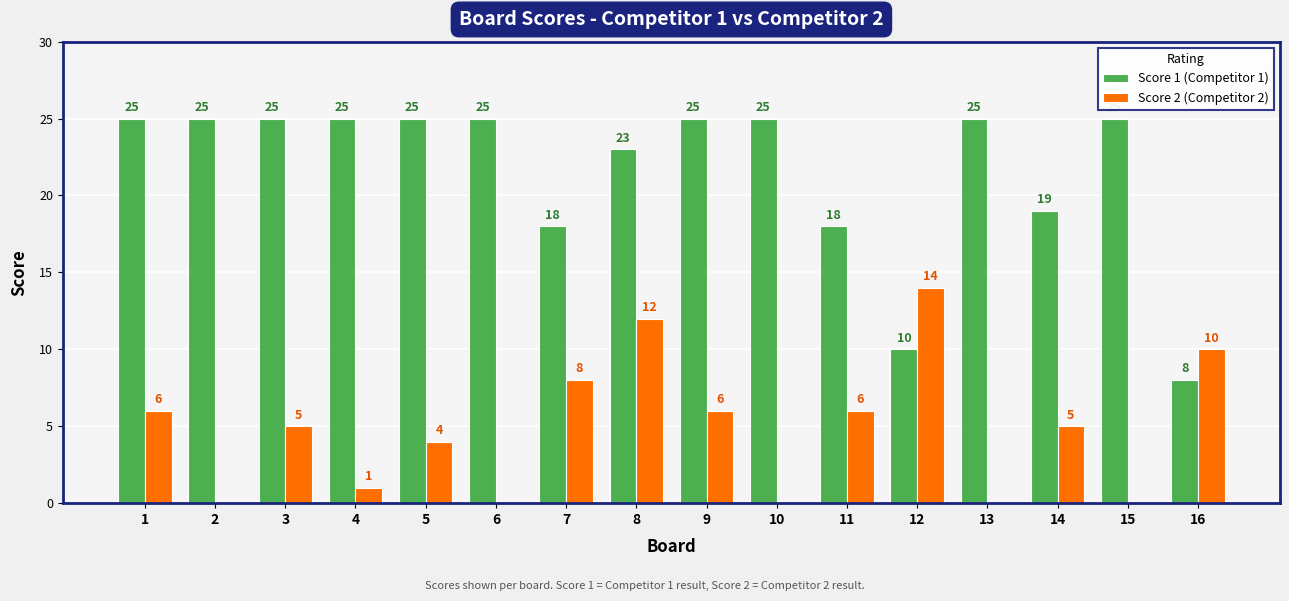

Which series has the largest total across all categories?

Score 1 (Competitor 1)